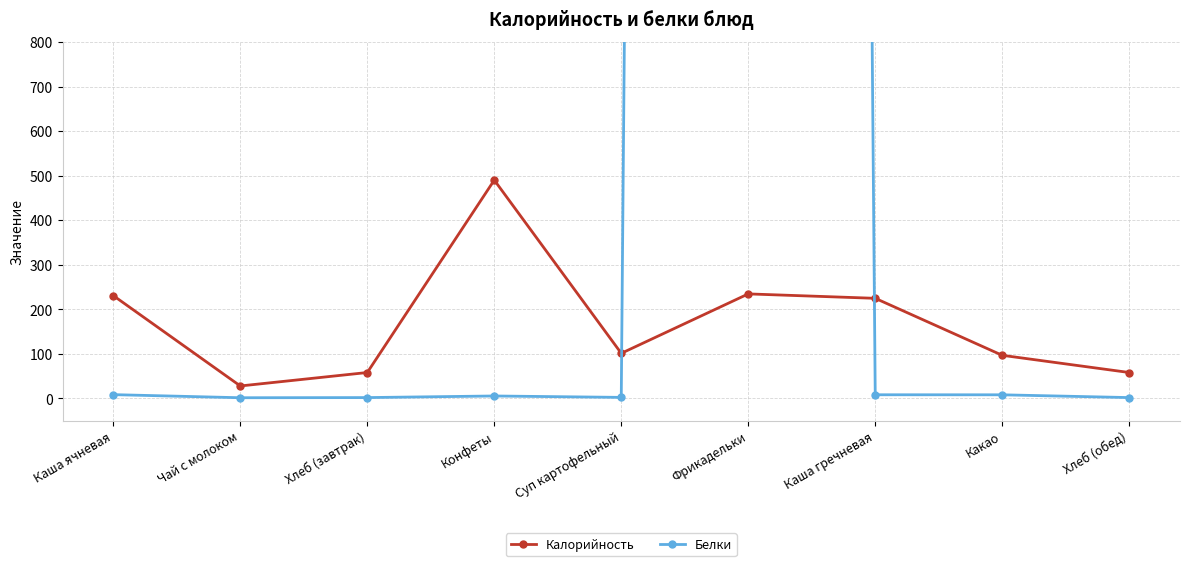

Rank the categories by Белки value from lowest to highest.

Чай с молоком, Хлеб (завтрак), Хлеб (обед), Суп картофельный, Конфеты, Какао, Каша гречневая, Каша ячневая, Фрикадельки